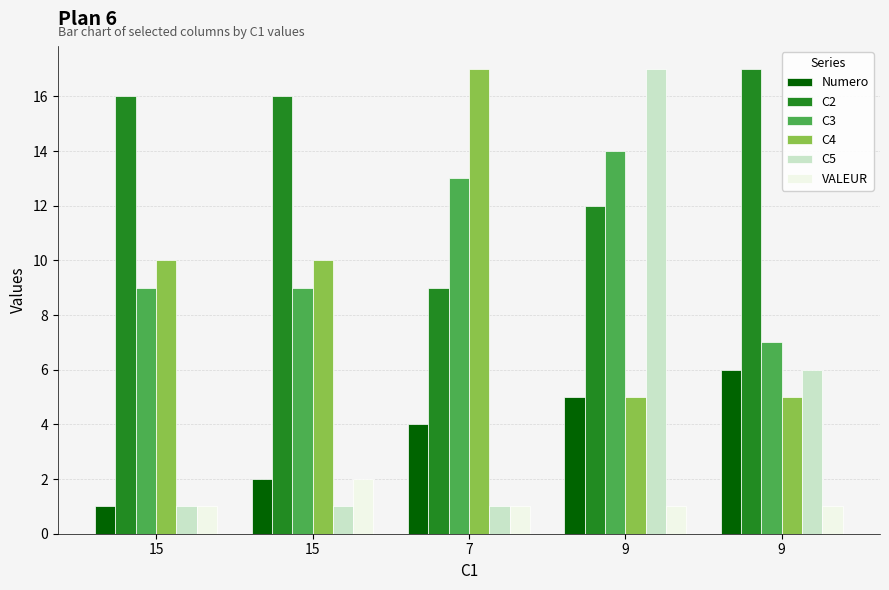

What are all the series names shown in the legend?

Numero, C2, C3, C4, C5, VALEUR